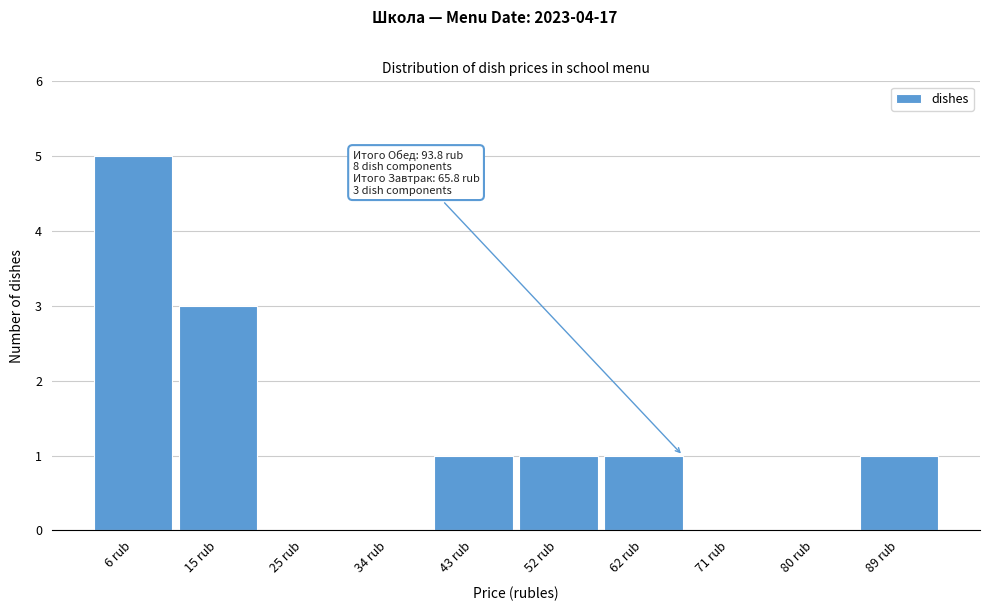

Which range on the x-axis has the tallest bar?

2 to 11